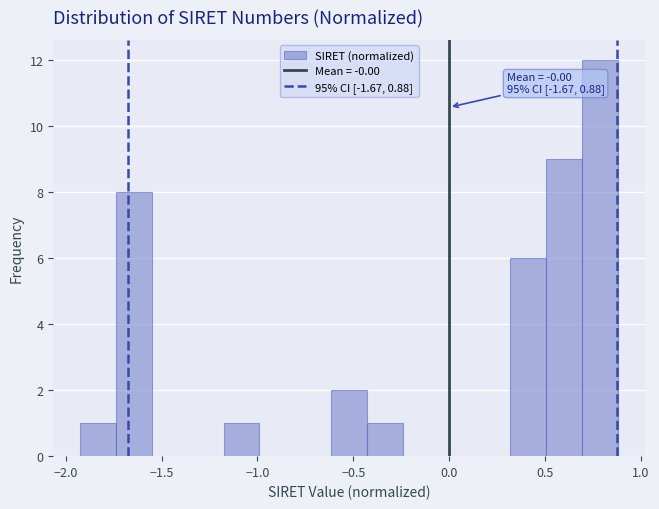

Read against the x-axis, roughly where is the centre of the tallest bar?

0.80